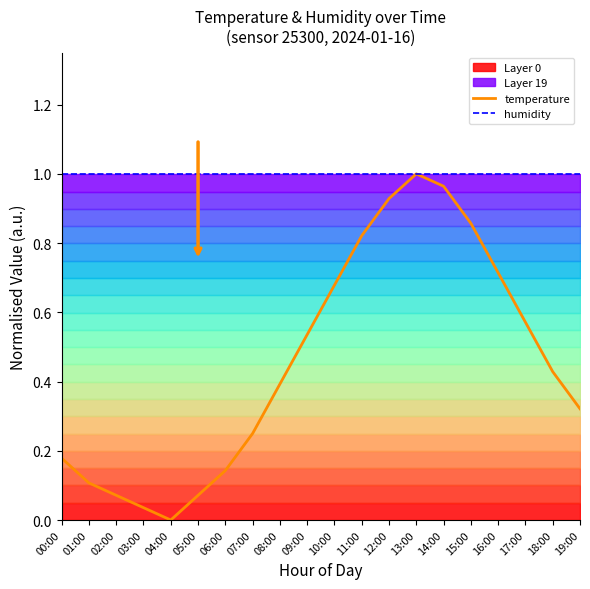

Is this an area chart (filled region under the line)?

No